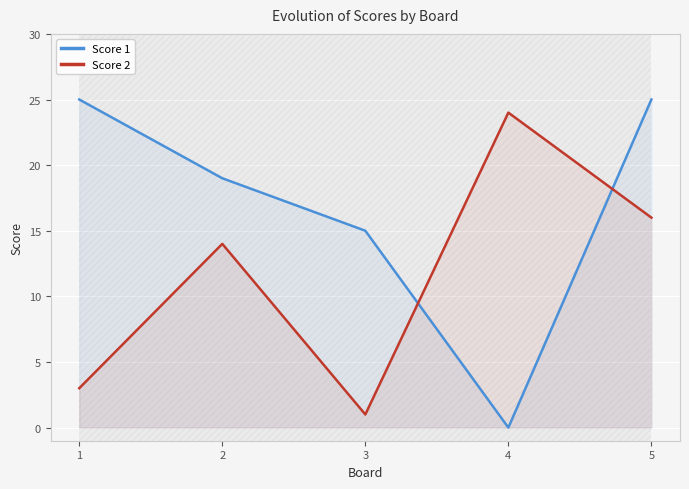

Which series has the largest range (max minus min)?

Score 1